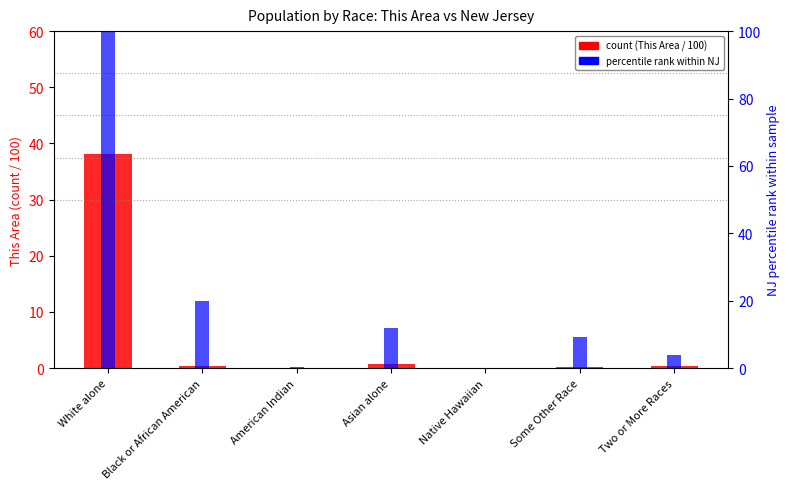

Rank the series by their maximum value, from highest to lowest.

NJ (percentile rank), This Area (count / 100)